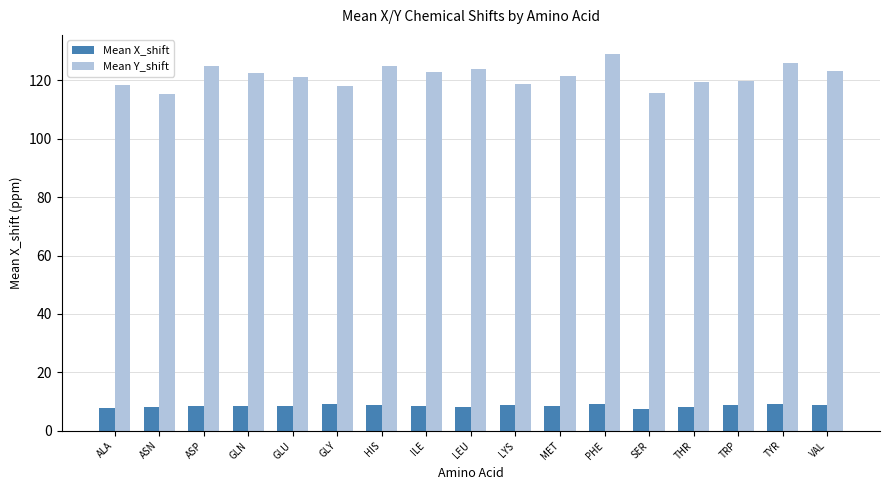

Is the value of Mean X_shift at ASN greater than the value of Mean Y_shift at TRP?

No